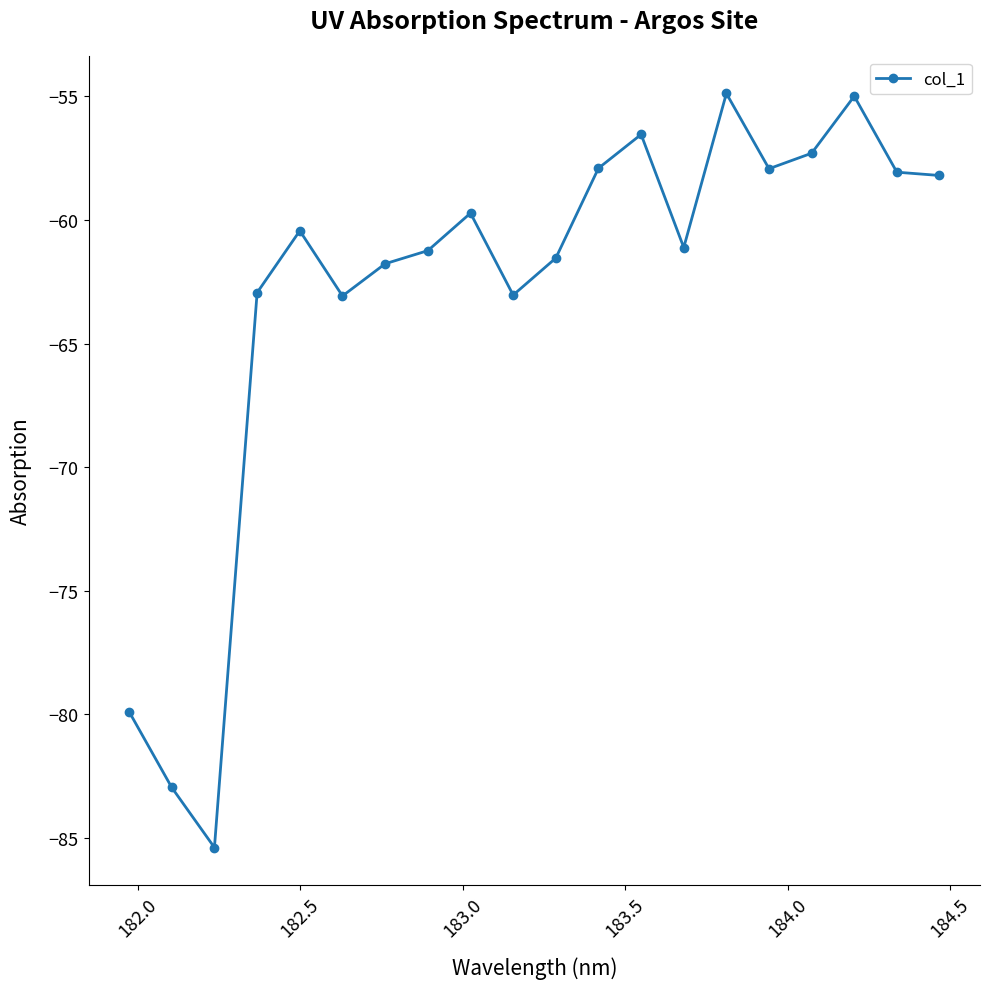

What is the minimum value shown in the chart?

-85.4